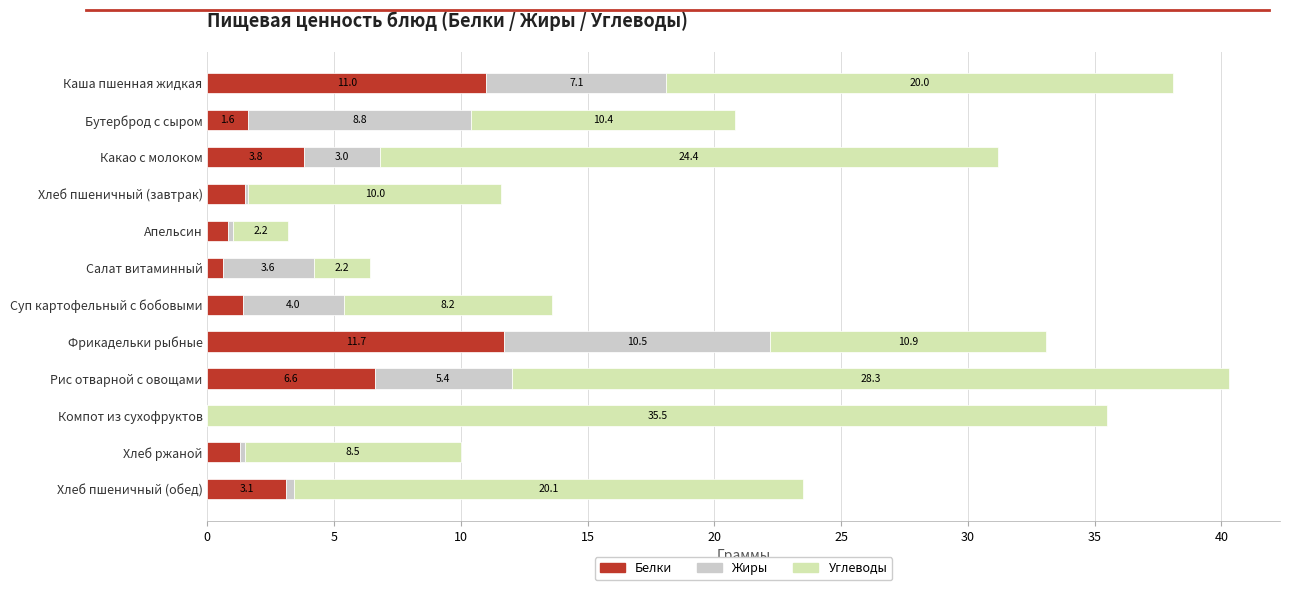

The value of Белки at Салат витаминный is 0.6. True or false?

True